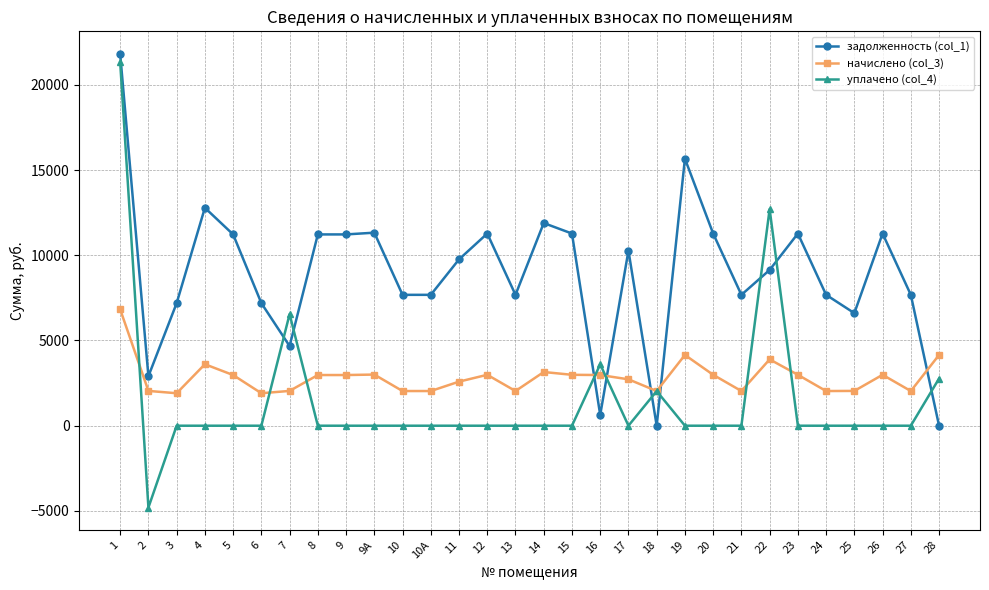

How many lines are shown in the chart?

3